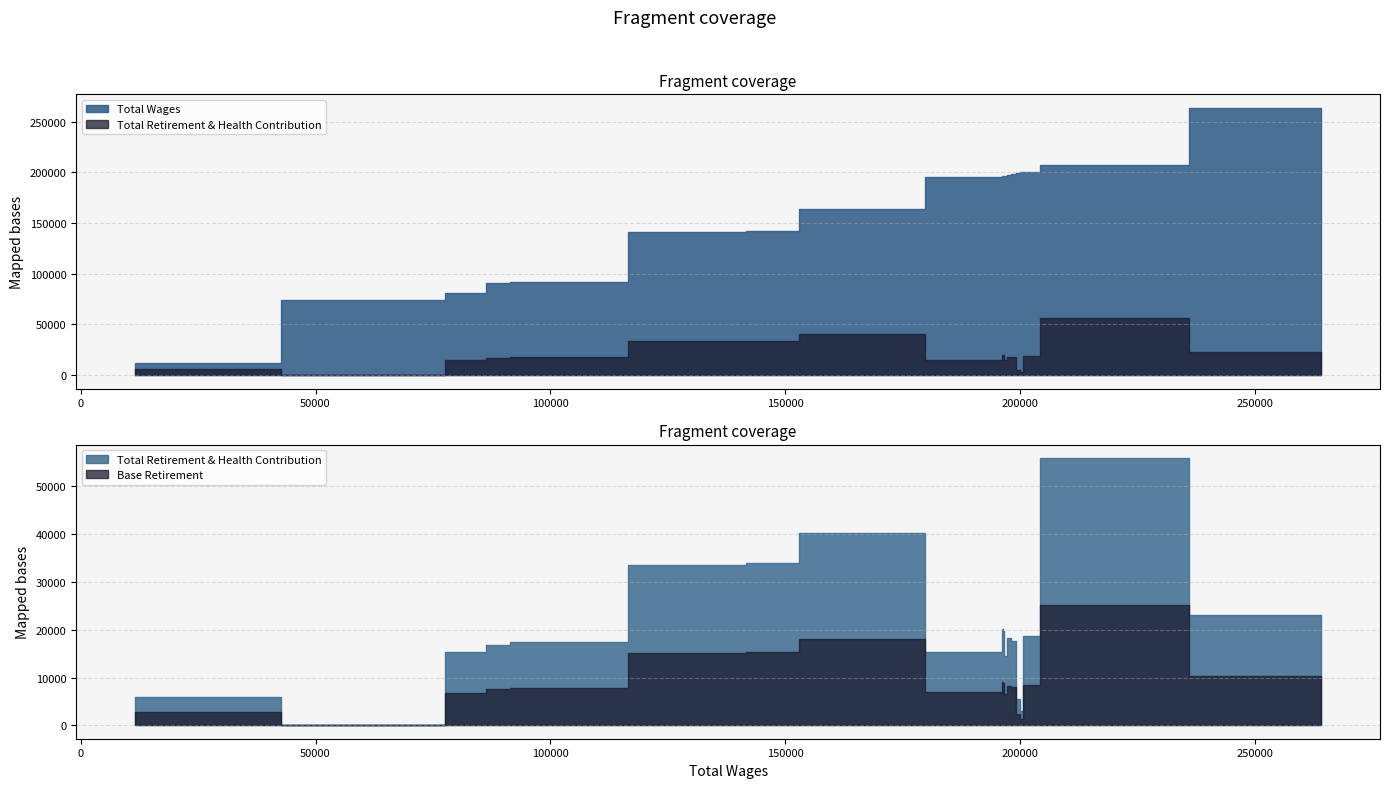

What is the value of the Total Wages point at the 16th from the left?

91717